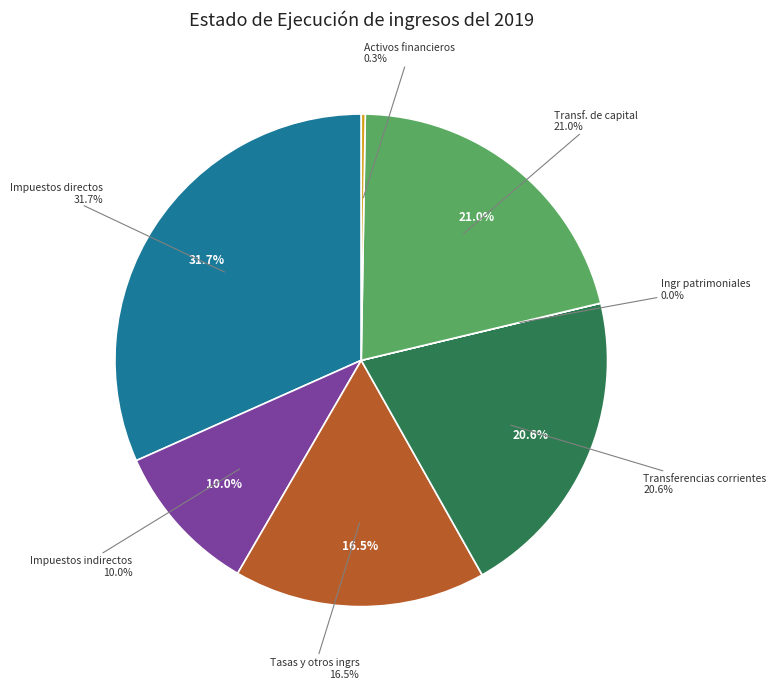

The Impuestos indirectos slice represents 10% of the pie. True or false?

True